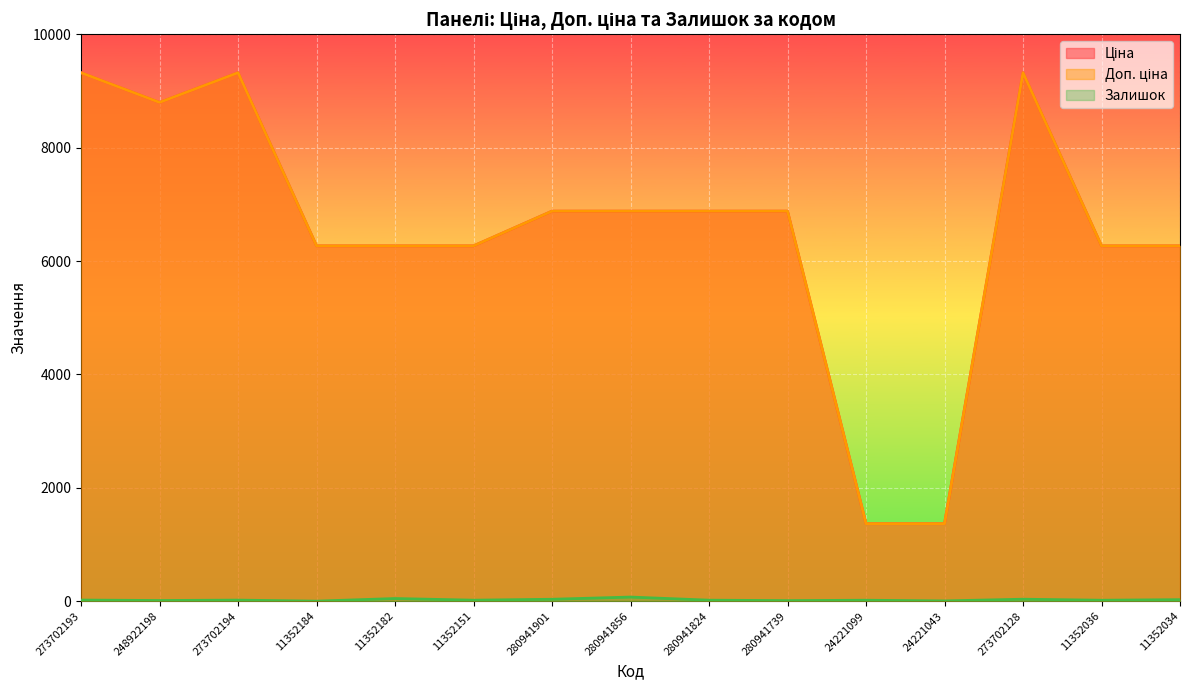

True or false: Залишок and Ціна intersect in this chart.

False